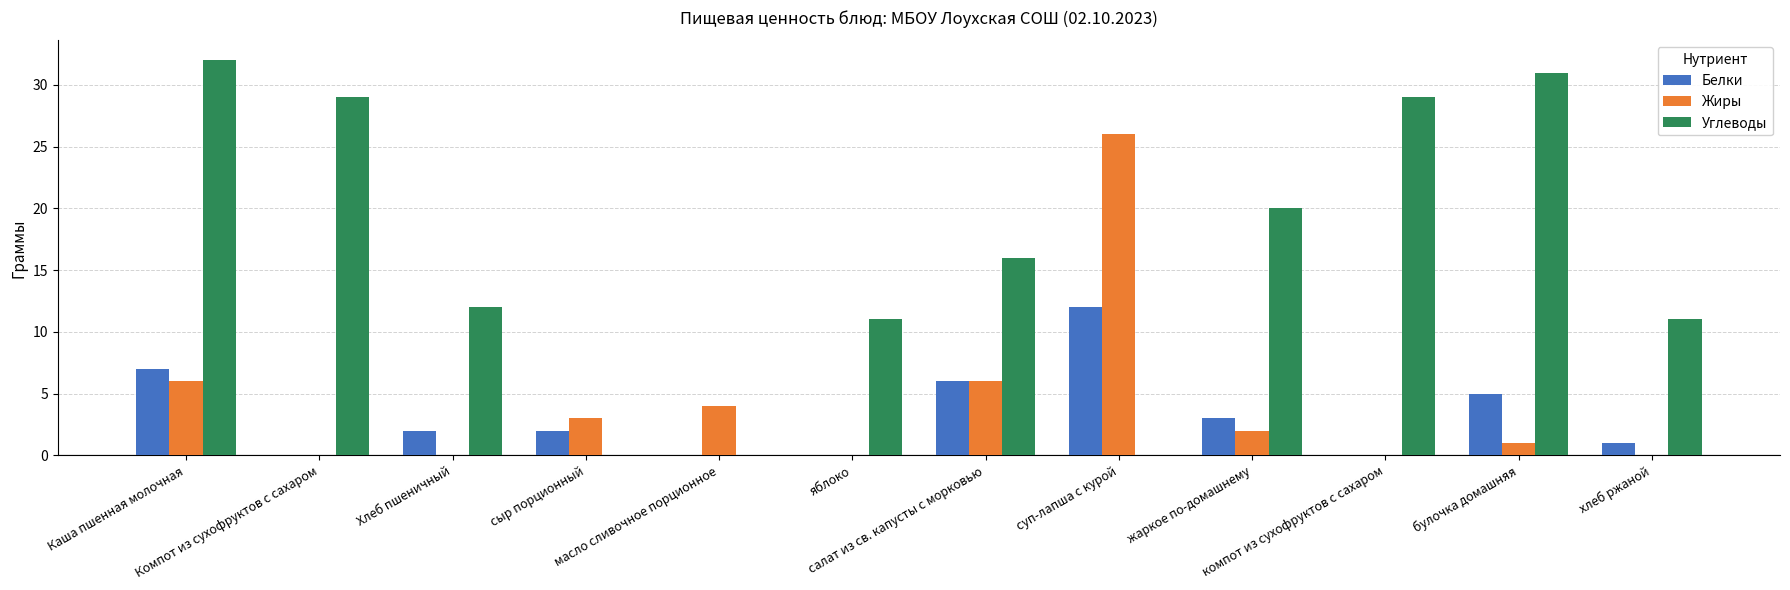

What value does the Жиры series have at жаркое по-домашнему?

2